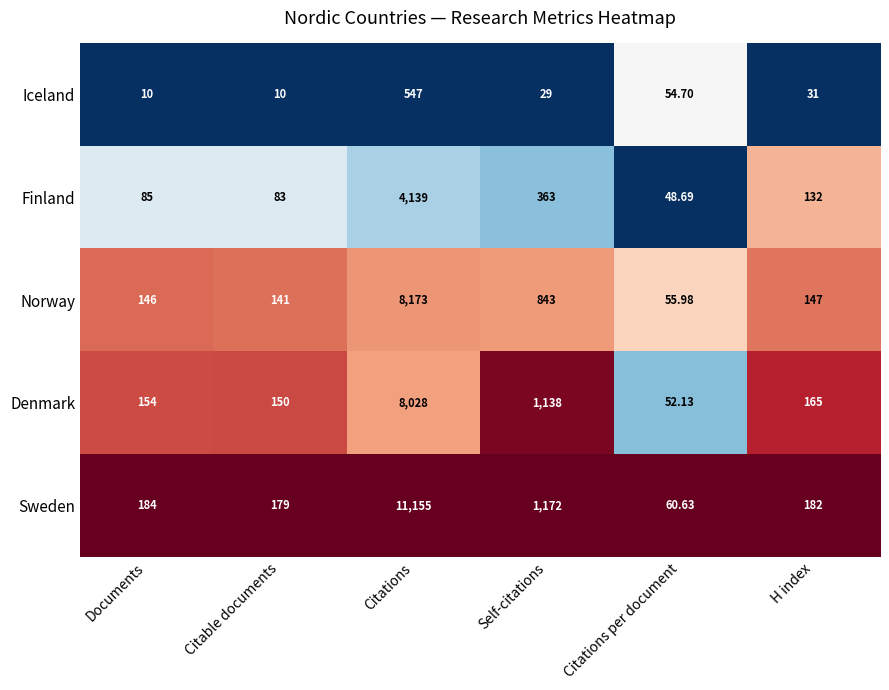

Which category has the highest value in the Finland series?

Citations